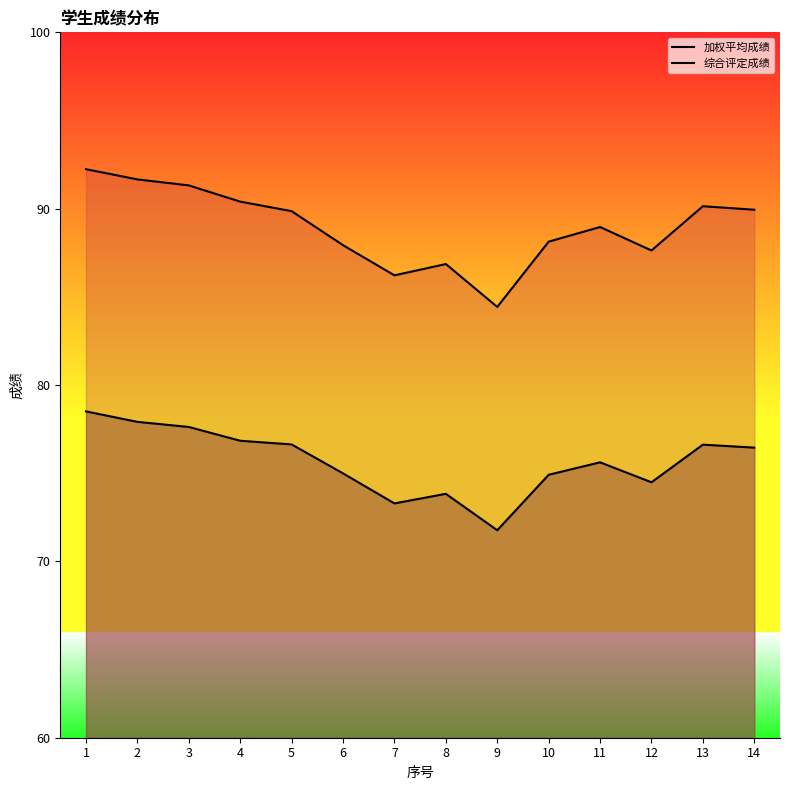

What are all the series names shown in the legend?

加权平均成绩, 综合评定成绩